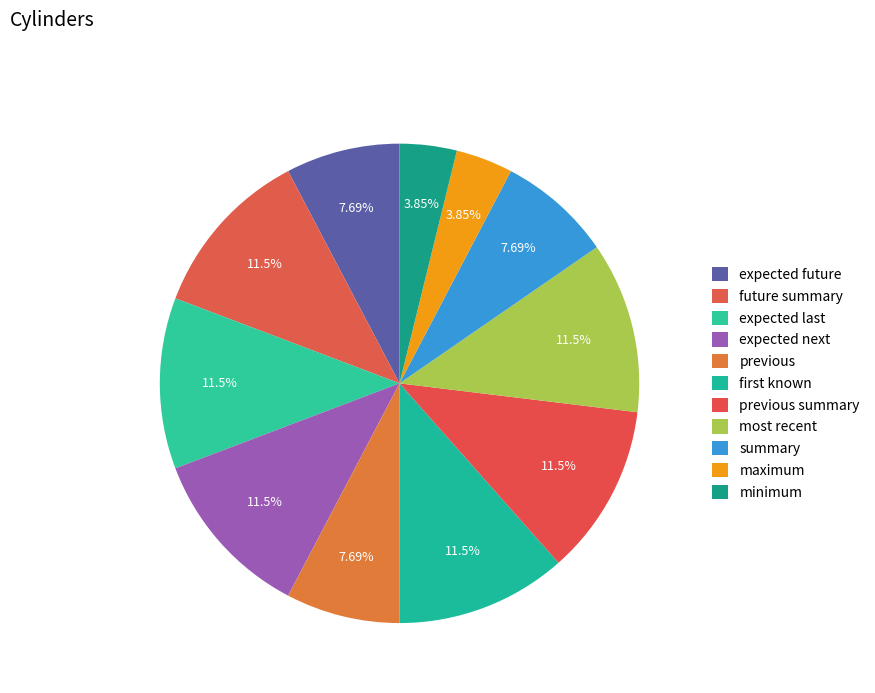

Is it true that future summary is 12% of the pie?

True